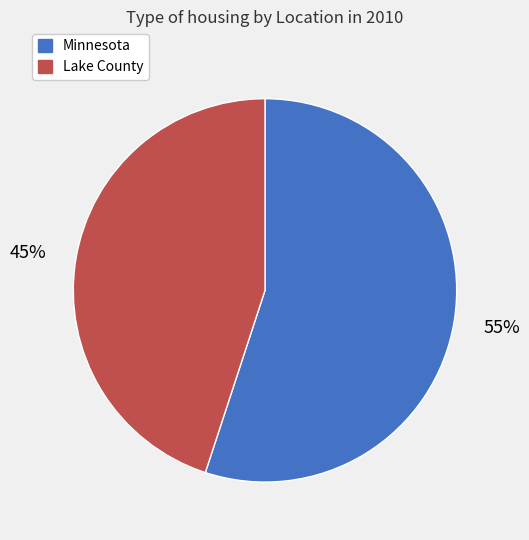

Is Minnesota the majority of the pie?

Yes